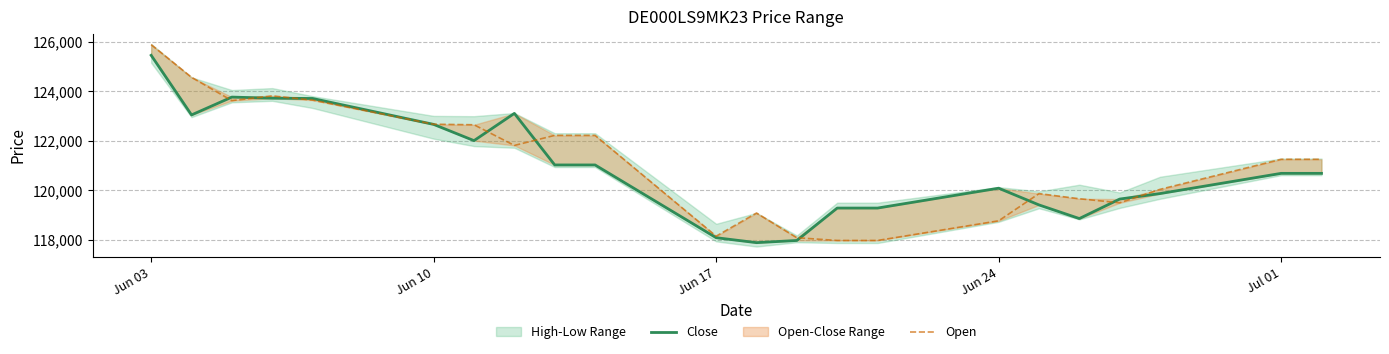

The Open series shows 192767 at Jun 24. True or false?

False